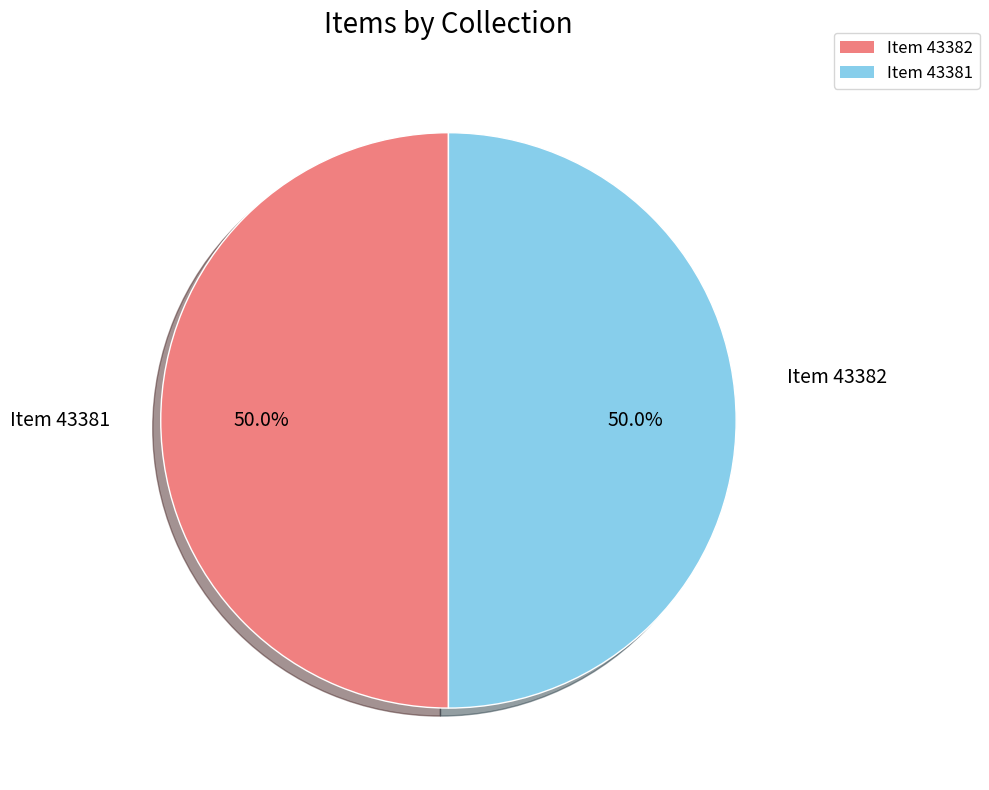

How much of the chart is everything except Item 43382?

50.0%